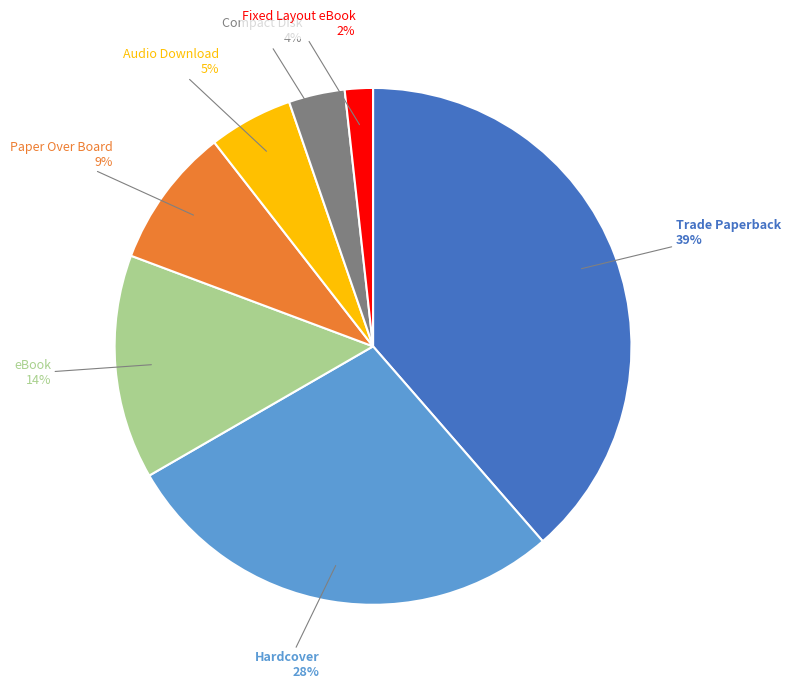

To the nearest percent, what is the average slice percentage?

14%